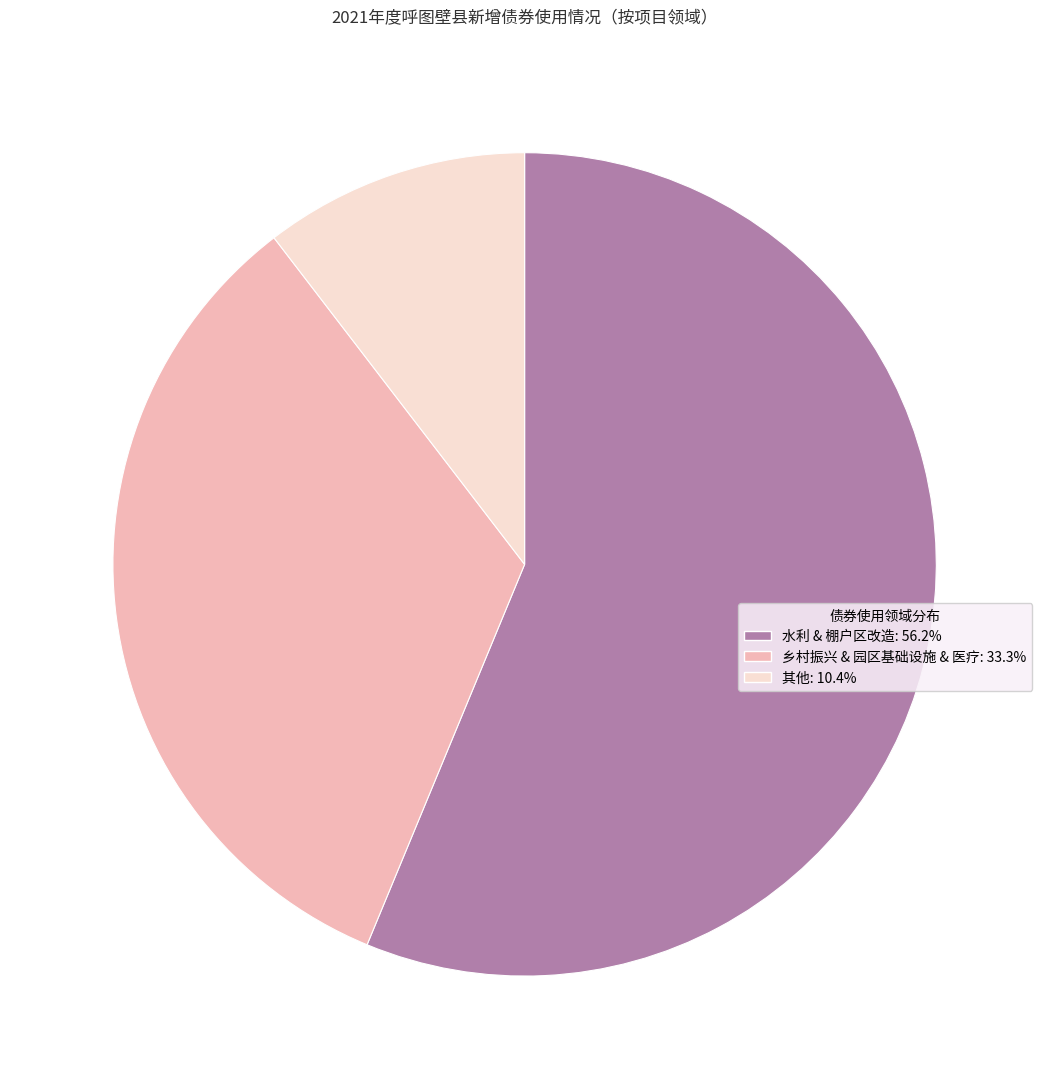

Is there a majority slice in this chart?

Yes